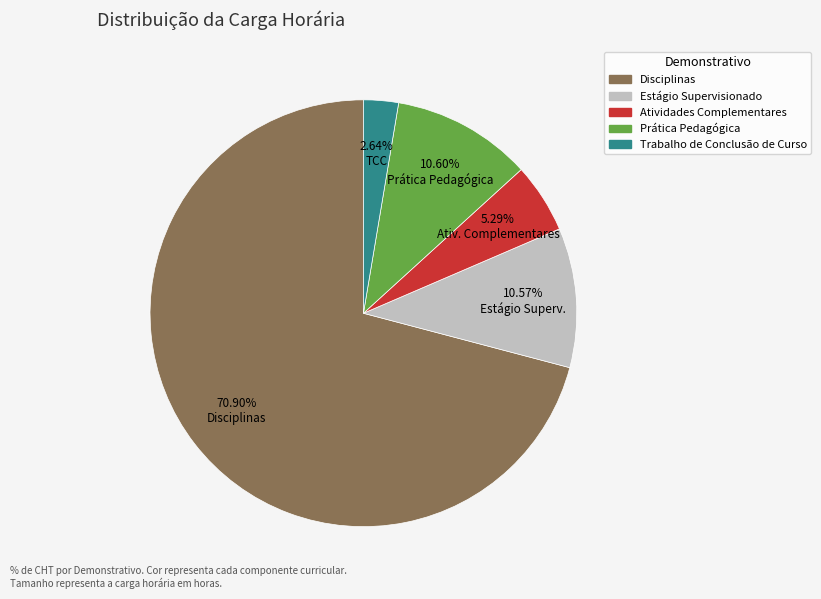

Is there a majority slice in this chart?

Yes